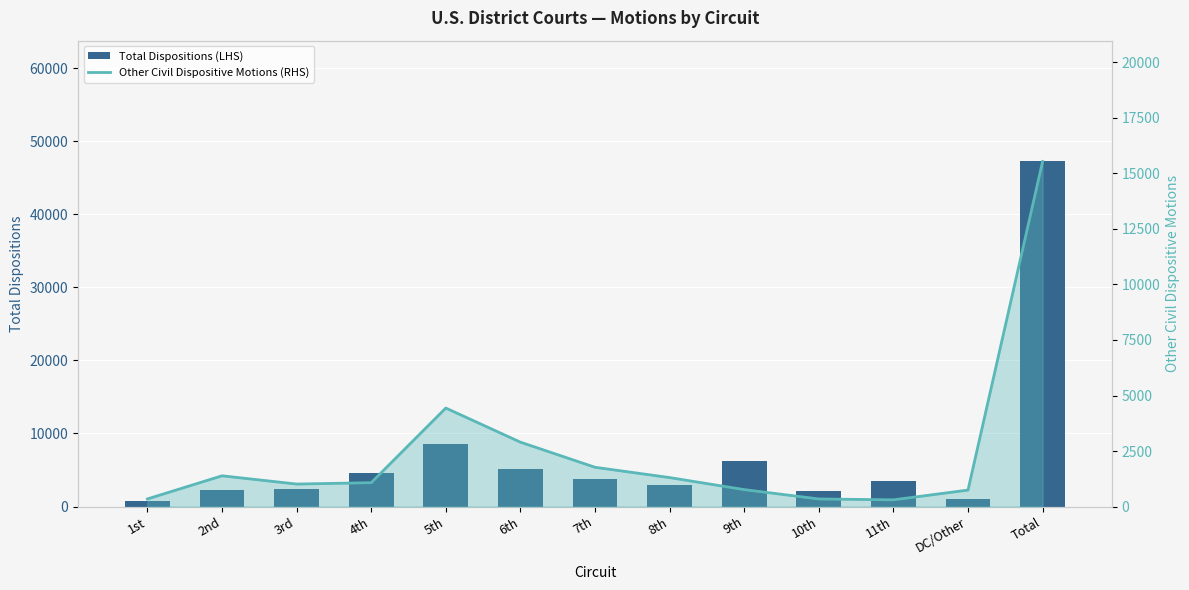

What is the minimum value for Other Civil Dispositive Motions (RHS)?

302